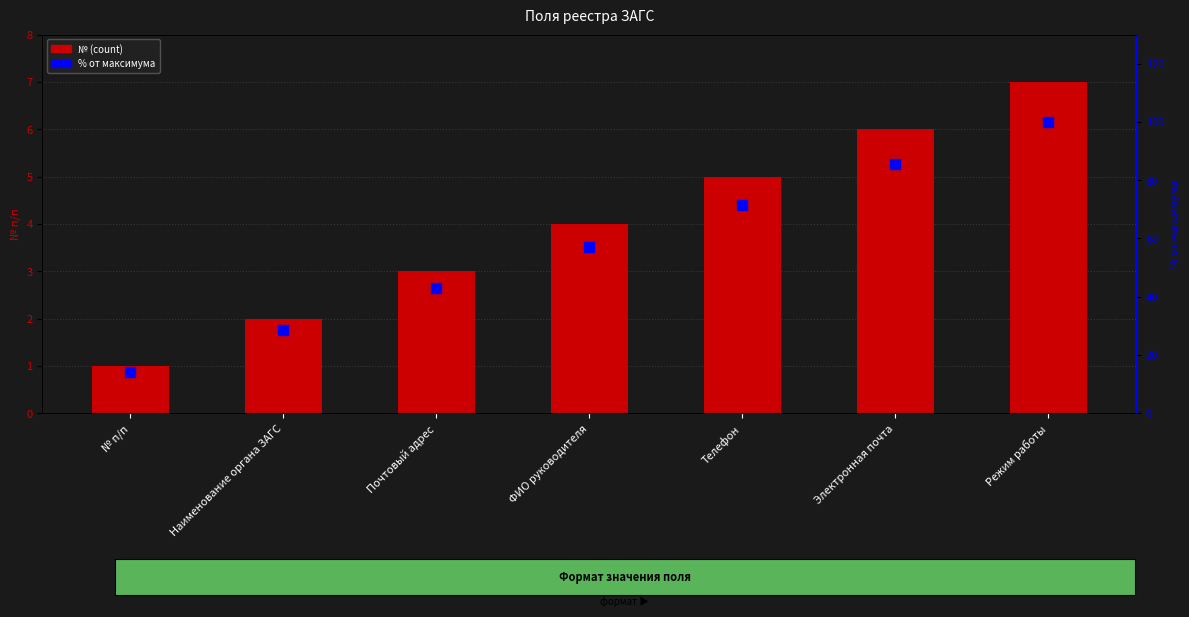

What is the total value across all series at Электронная почта?

91.7